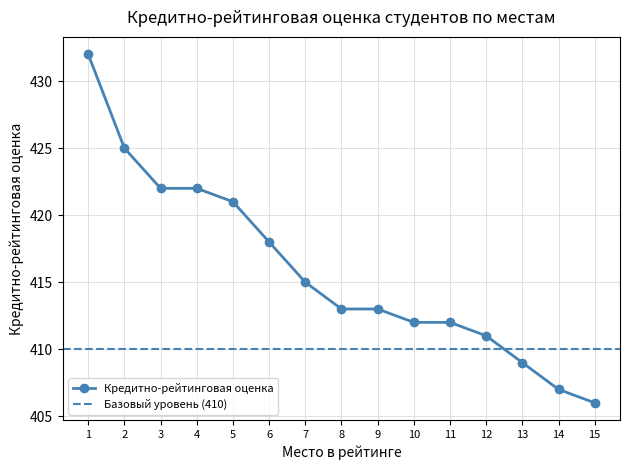

At which label is the value closest to 419?

6